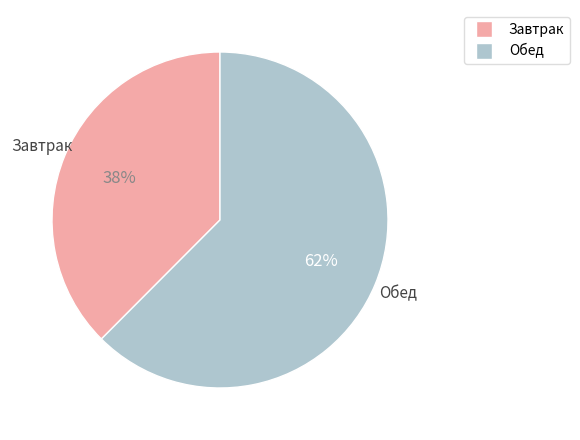

Do Завтрак and Обед together represent more than half of the pie?

Yes